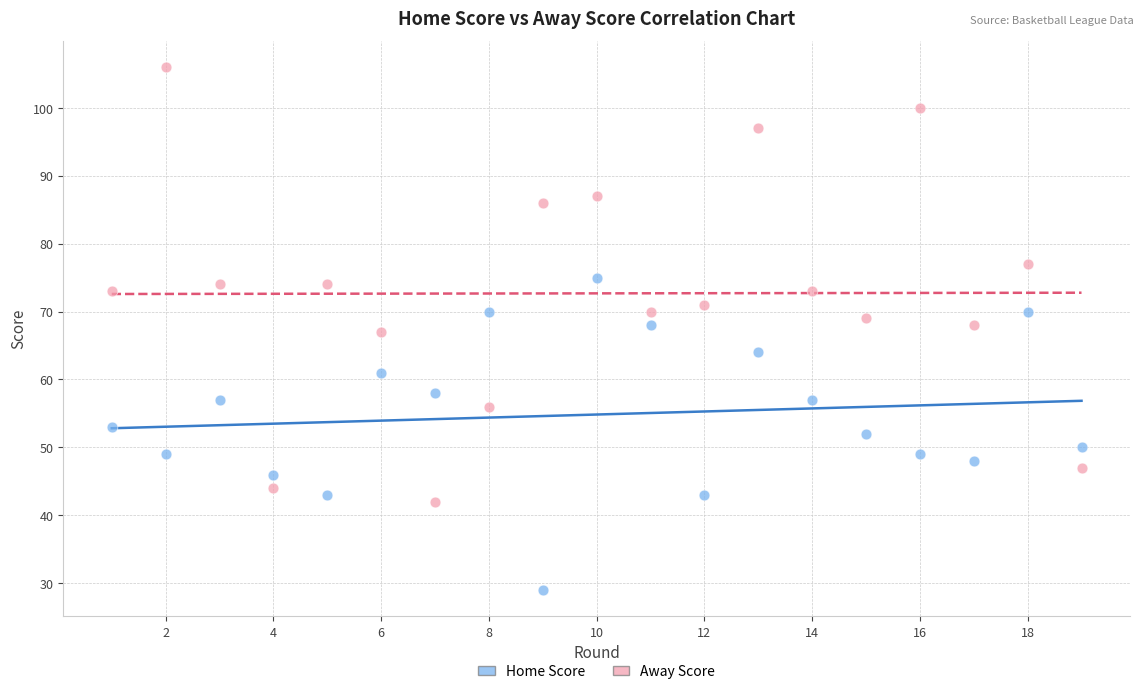

What are all the series names shown in the legend?

Home Score, Away Score